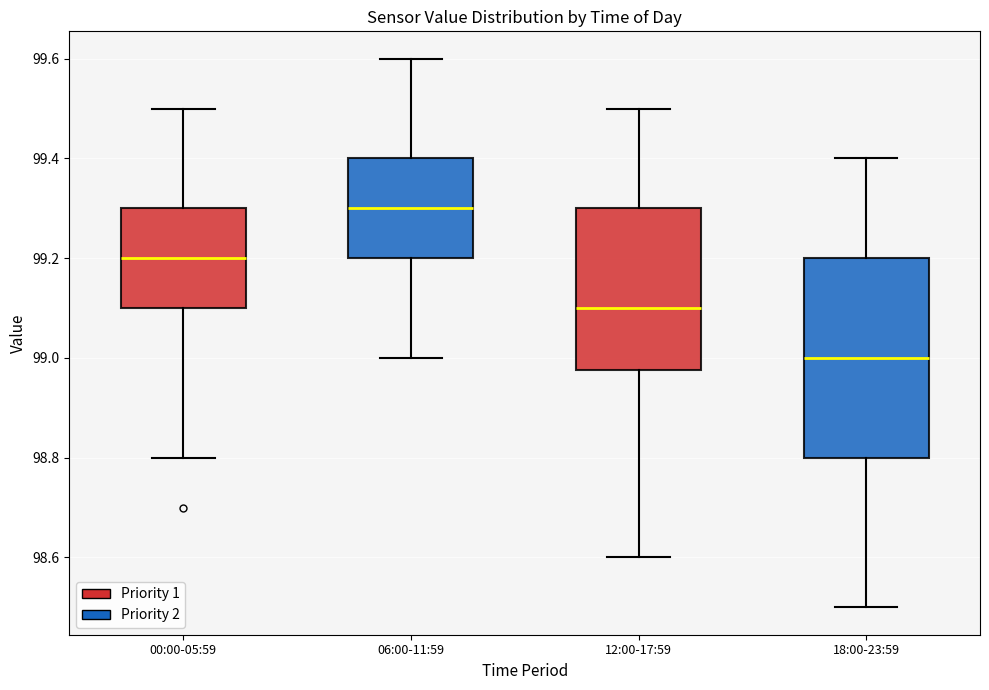

Reading left to right, read every box against the y-axis: the position of its median line, the range the box covers, and the ends of its whiskers. The values are not printed on the chart, so give them approximately, as read against the axis.

00:00-05:59: median 99.20, box 99.10 to 99.30, whiskers 98.80 to 99.50
06:00-11:59: median 99.30, box 99.20 to 99.40, whiskers 99.00 to 99.60
12:00-17:59: median 99.10, box 98.98 to 99.30, whiskers 98.60 to 99.50
18:00-23:59: median 99.00, box 98.80 to 99.20, whiskers 98.50 to 99.40